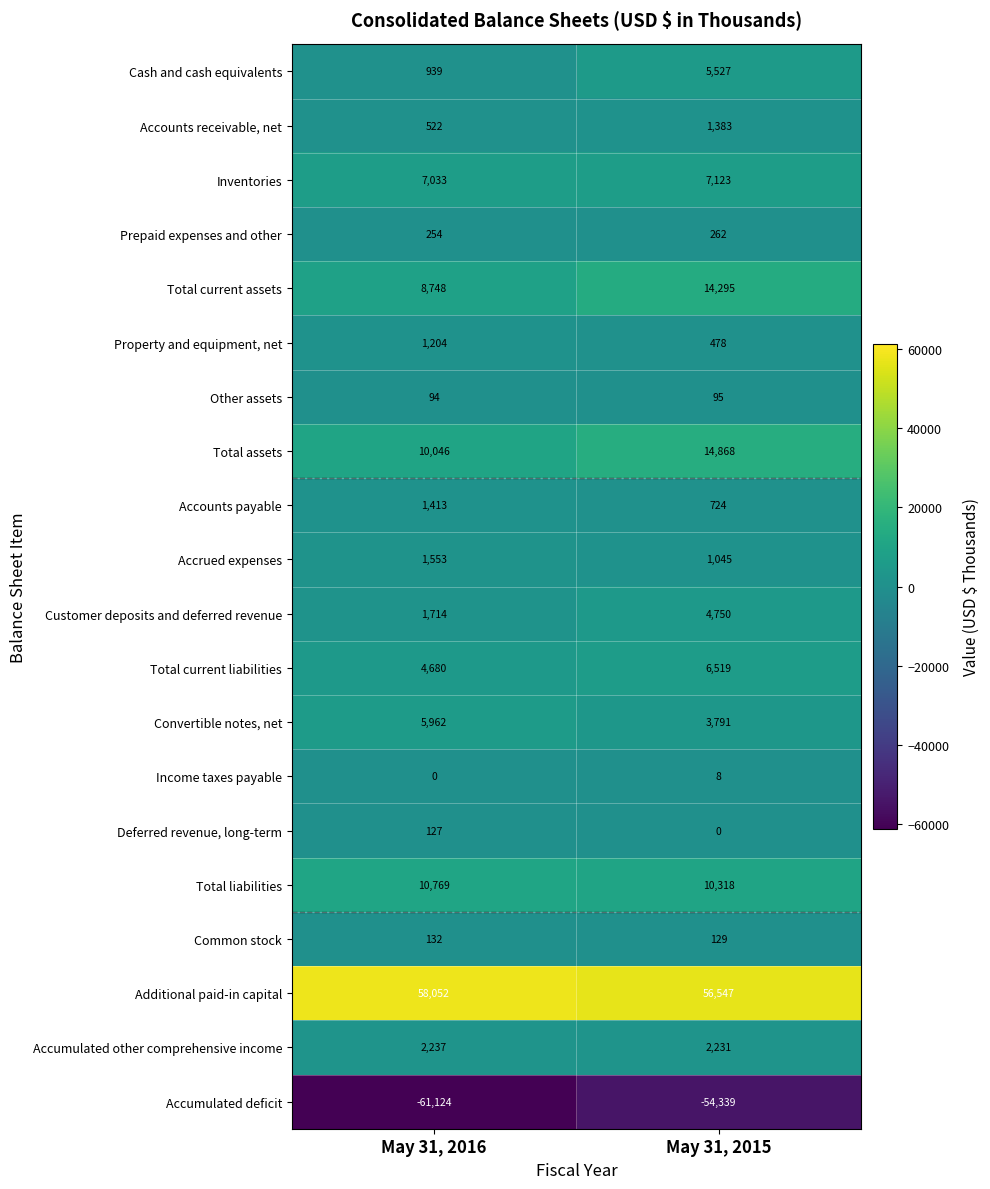

Is it true that Convertible notes, net equals 3791 at May 31, 2015?

True